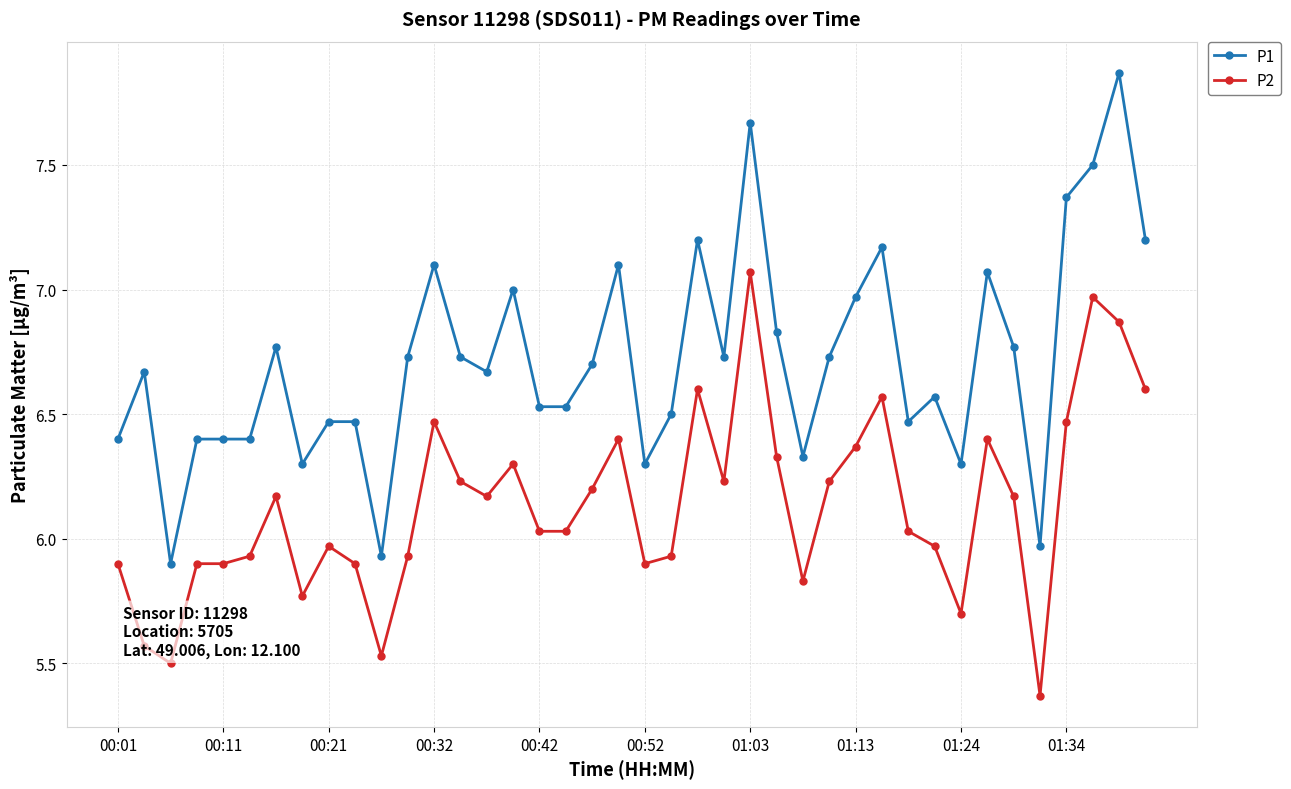

True or false: P2 and P1 intersect in this chart.

False